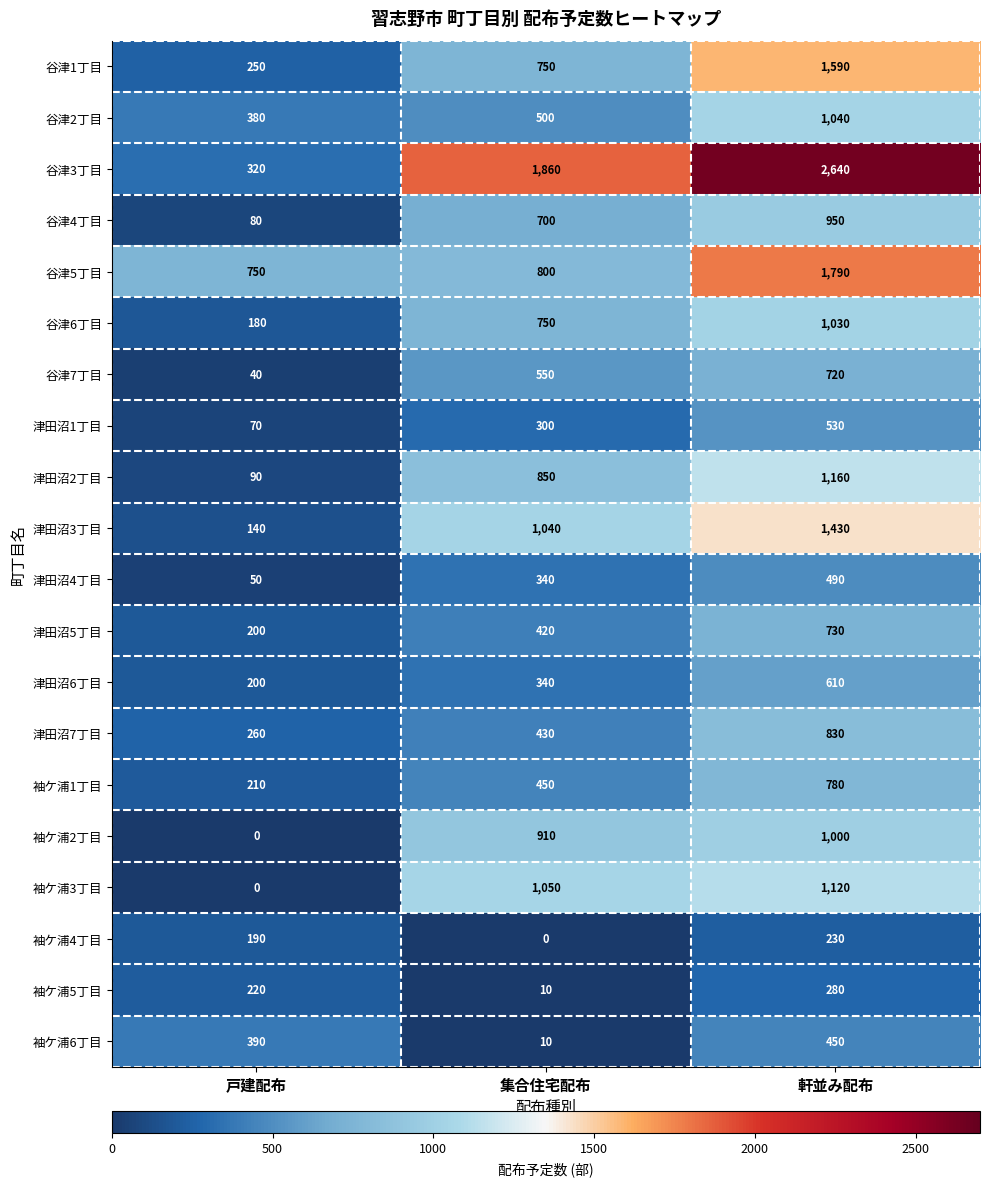

Read the 谷津7丁目 value at 戸建配布, to the nearest 10.

40